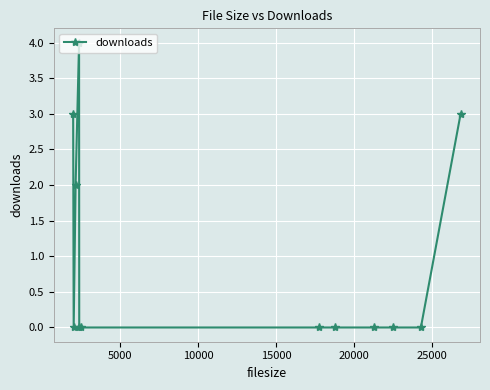

What is the difference between the maximum and minimum values?

4